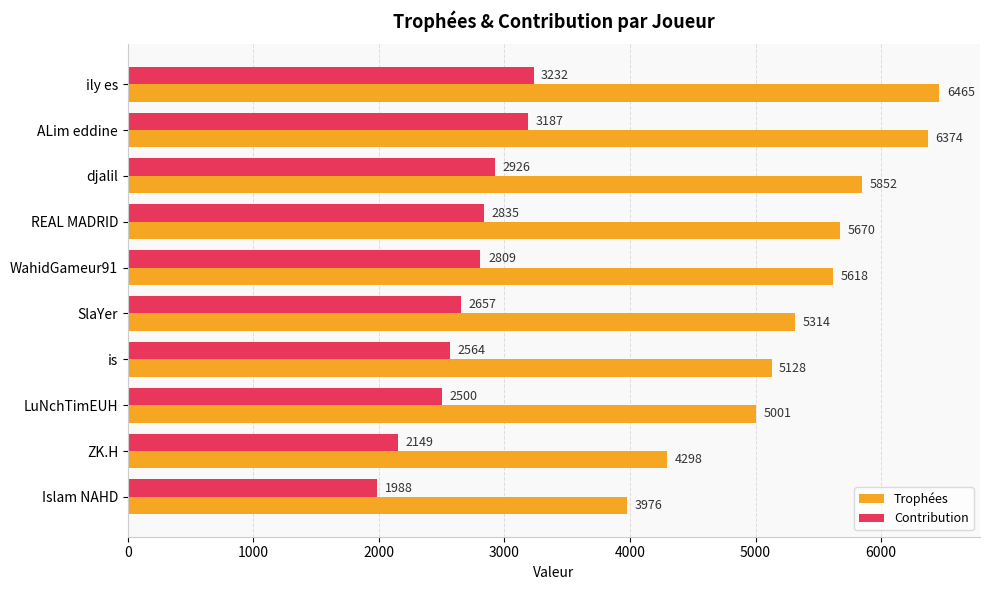

At how many categories does at least one series exceed 5697?

3